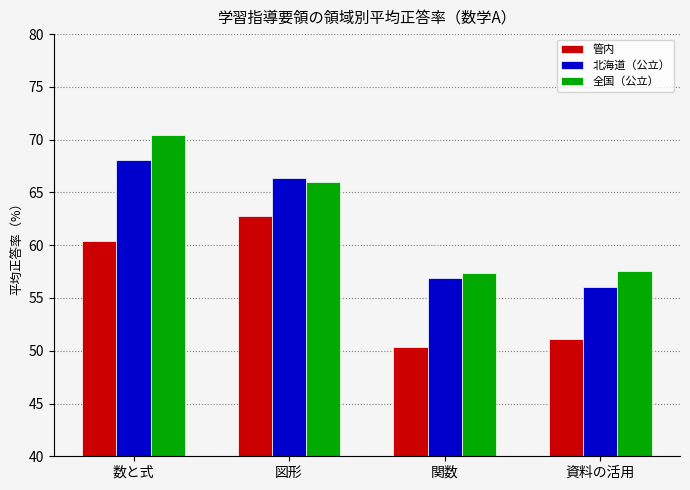

Does the chart contain stacked bars?

No